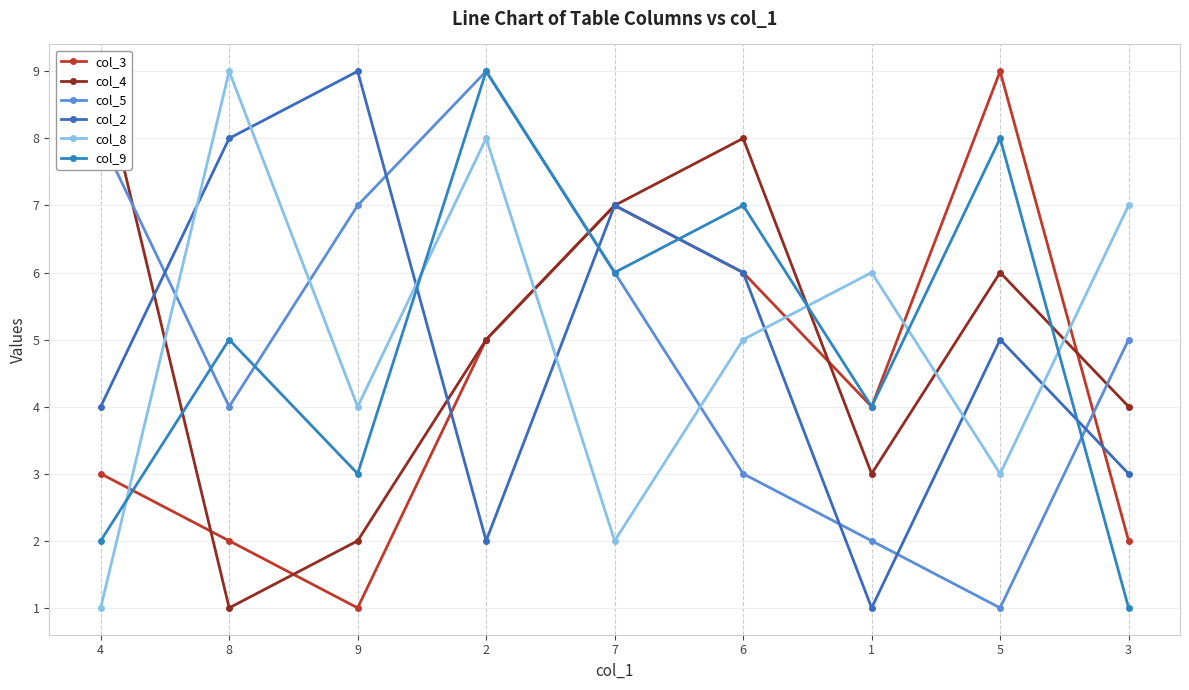

Reading left to right, list all the values displayed in this chart.

col_3: 3	2	1	5	7	6	4	9	2
col_4: 9	1	2	5	7	8	3	6	4
col_5: 8	4	7	9	6	3	2	1	5
col_2: 4	8	9	2	7	6	1	5	3
col_8: 1	9	4	8	2	5	6	3	7
col_9: 2	5	3	9	6	7	4	8	1